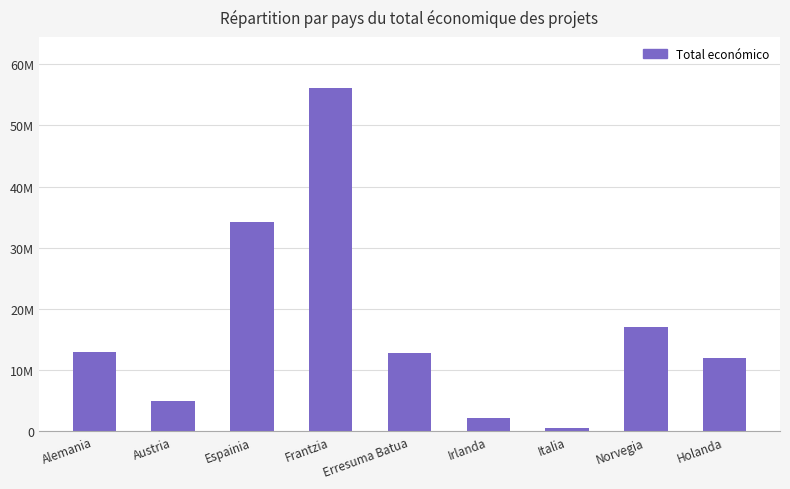

How many values are below 12871803?

4